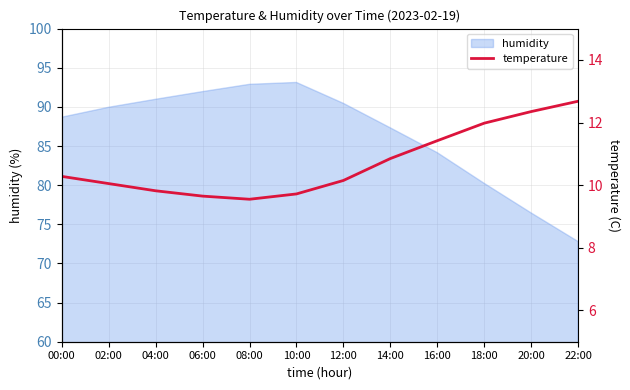

Reading left to right, transcribe all the data shown in this chart.

10.3	10.1	9.8	9.7	9.6	9.7	10.2	10.8	11.4	12.0	12.3	12.7